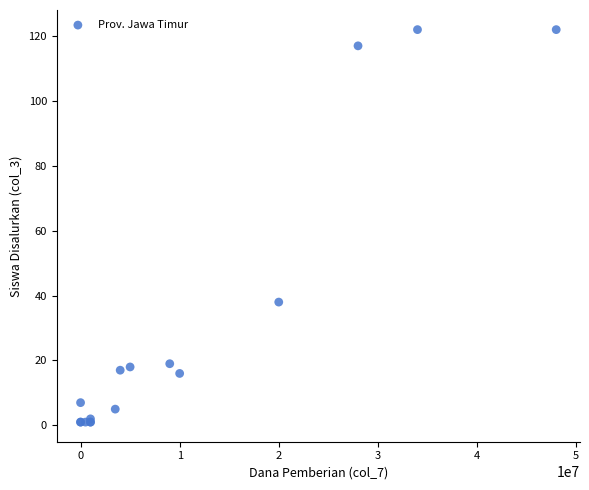

What Y value in the scatter plot is closest to 61?

38